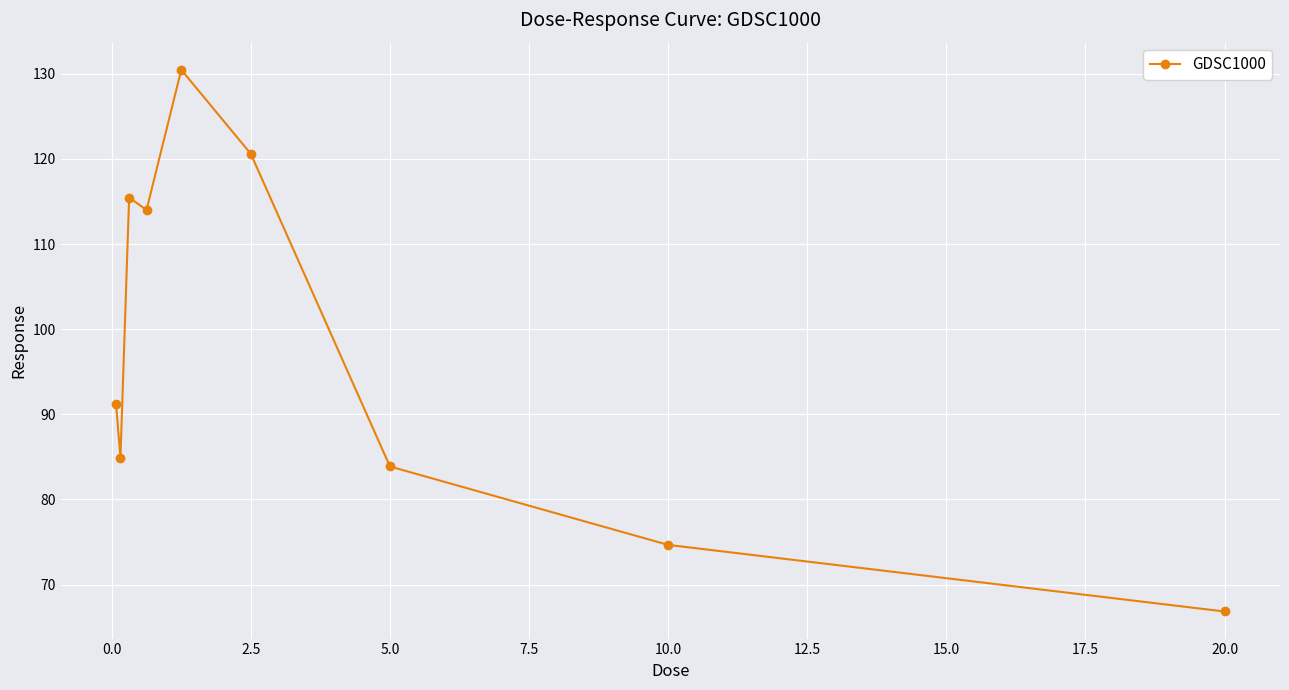

Does the chart display data point markers on the line(s)?

Yes